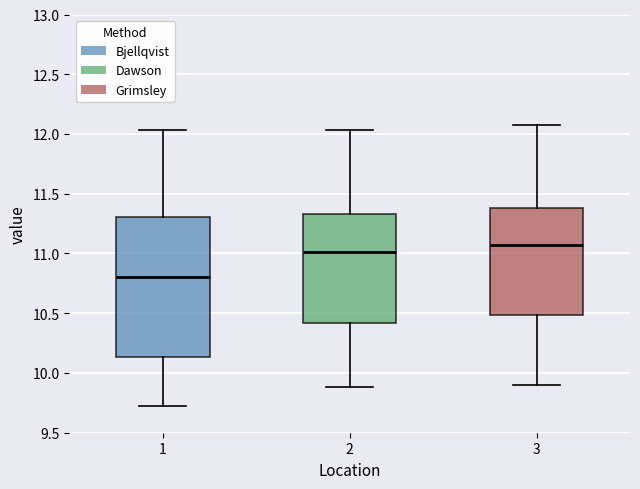

Which box's median line is the highest?

3